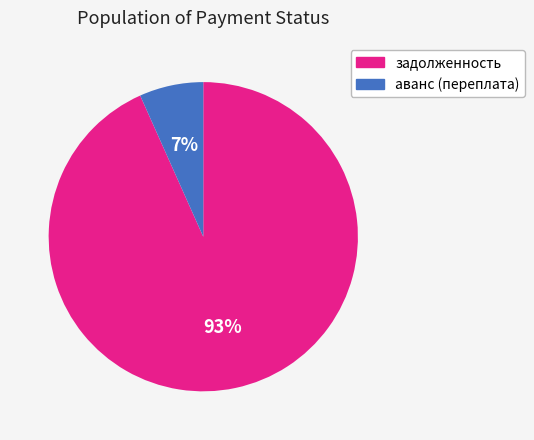

The аванс (переплата) slice represents 7% of the pie. True or false?

True